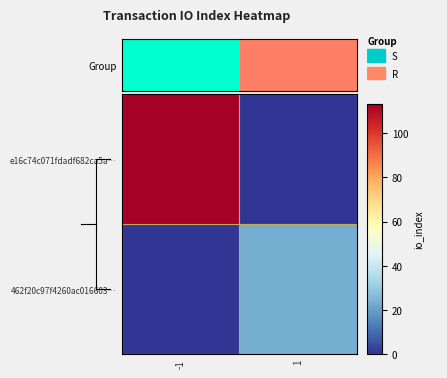

Which label corresponds to the largest value in the chart?

-1